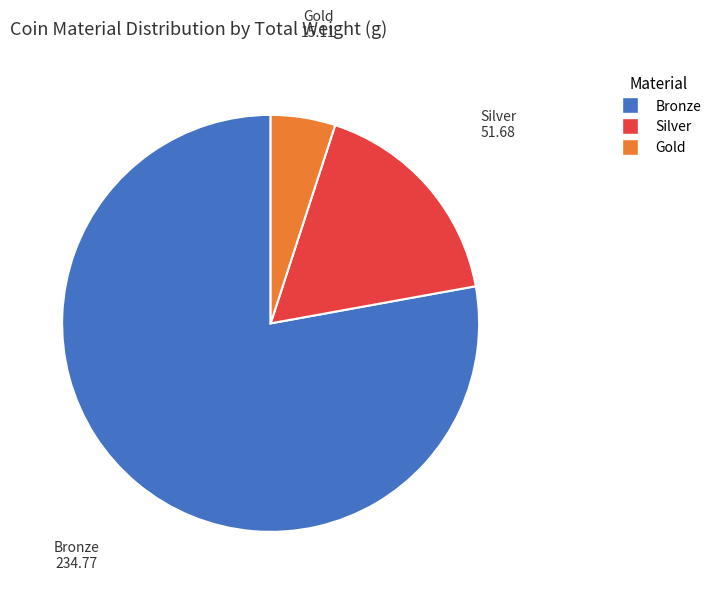

Is there any slice that represents more than half of the pie?

Yes